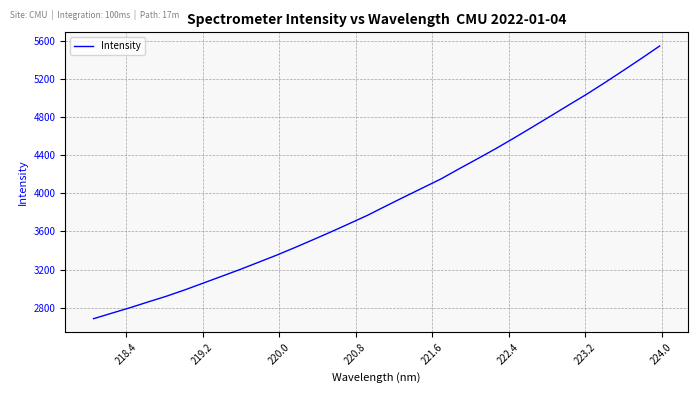

What is the smallest value displayed?

2686.6